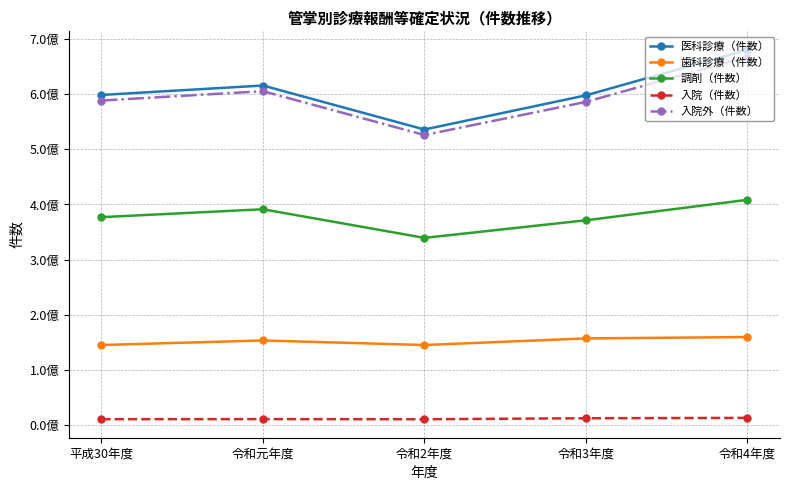

Rank the series at 令和元年度 from lowest to highest value.

入院（件数）, 歯科診療（件数）, 調剤（件数）, 入院外（件数）, 医科診療（件数）